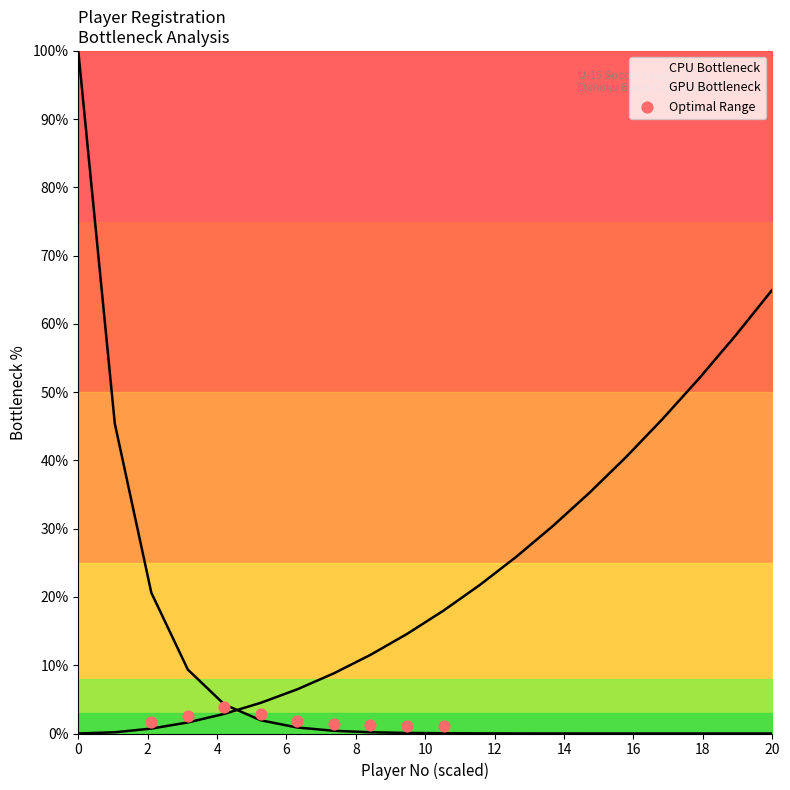

Between 4 and 2, which is larger?

4